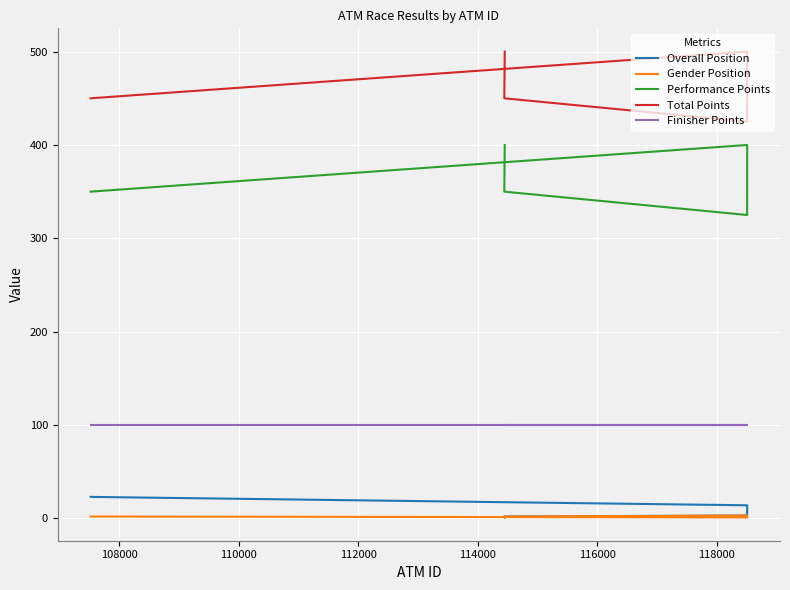

Which series has the largest total across all categories?

Total Points